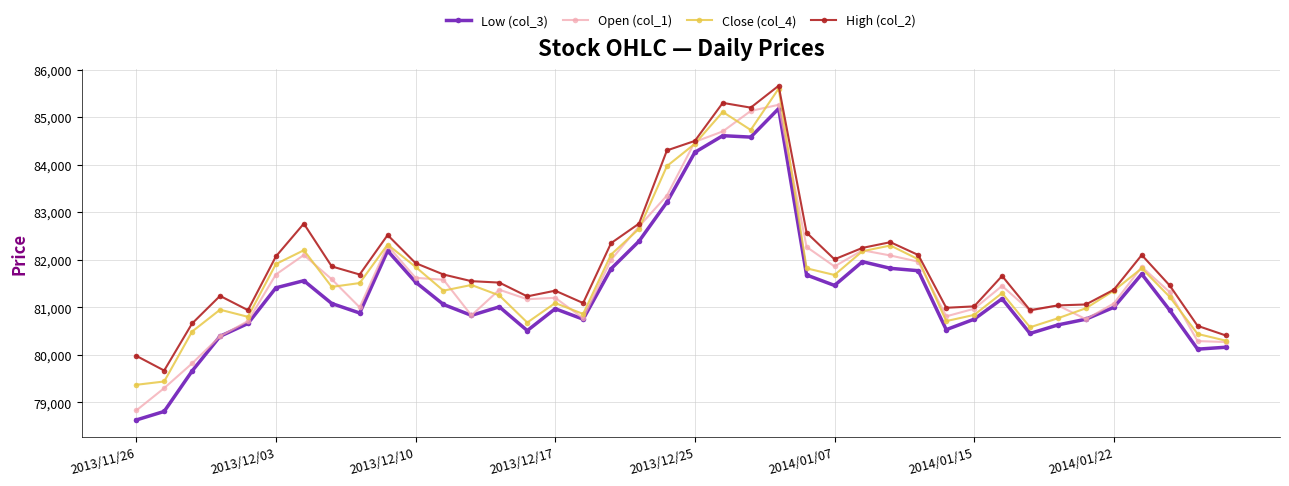

What are all the series names shown in the legend?

Low (col_3), Open (col_1), Close (col_4), High (col_2)